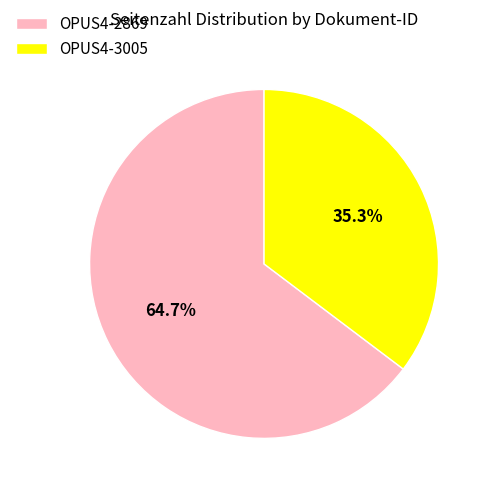

Count the number of slices in the pie.

2